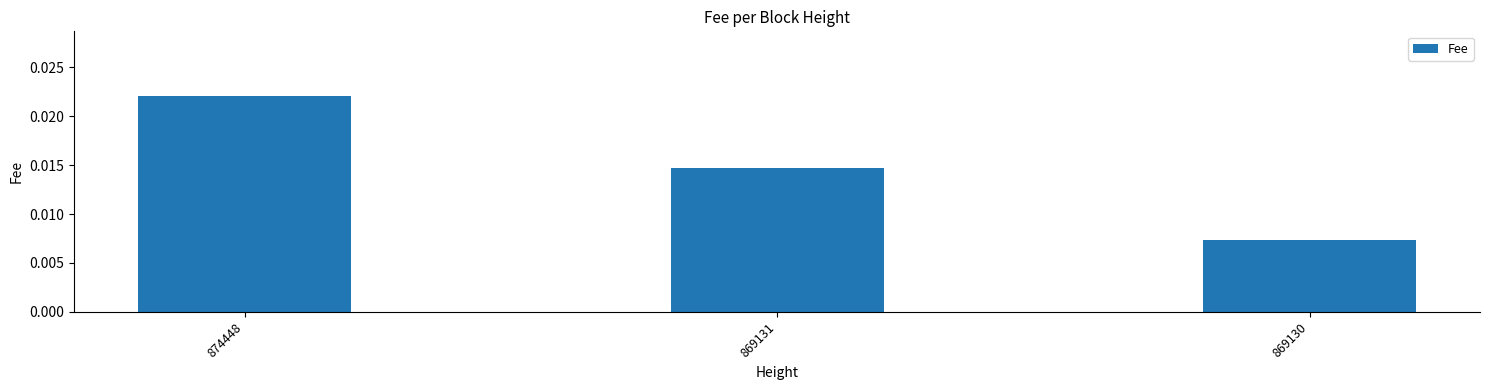

At which category does the chart reach its minimum across all series?

869130